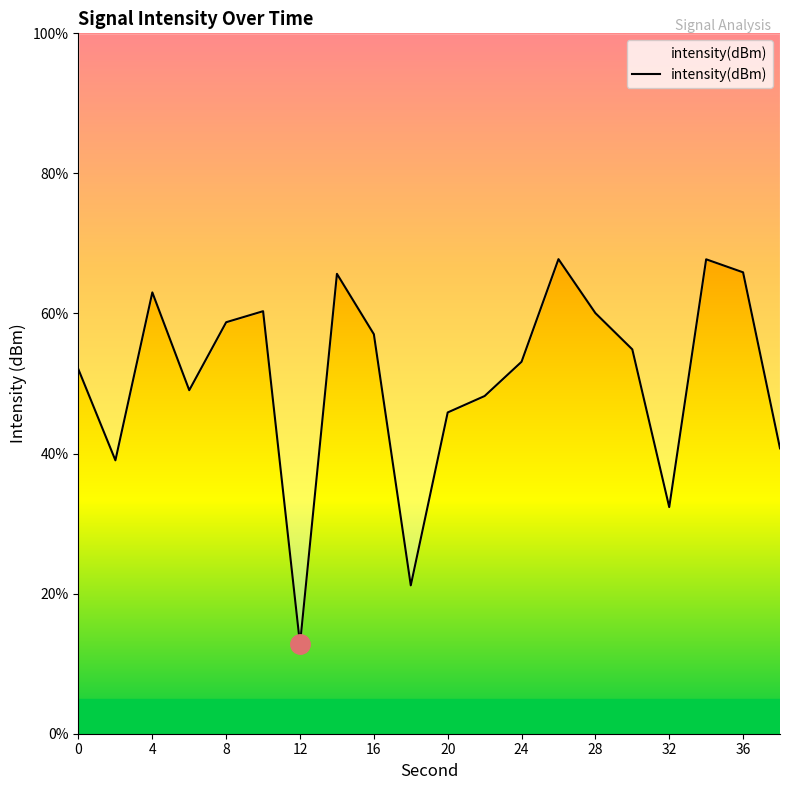

True or false: the data has more than 0 interior local peaks.

True